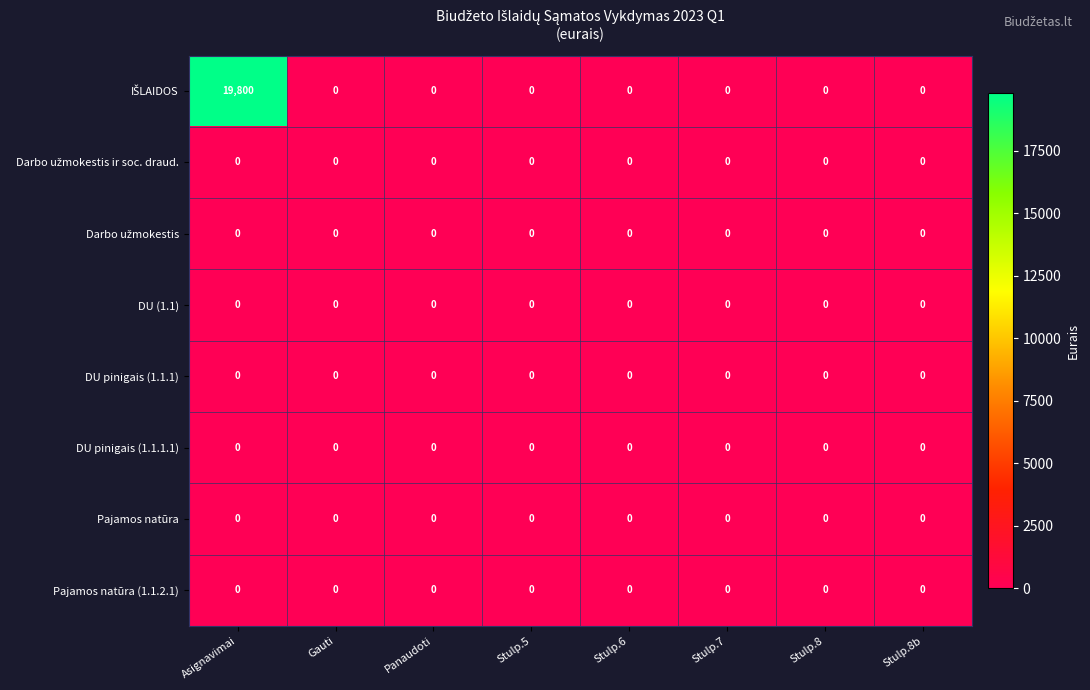

What is the total value across all series at Asignavimai?

19800